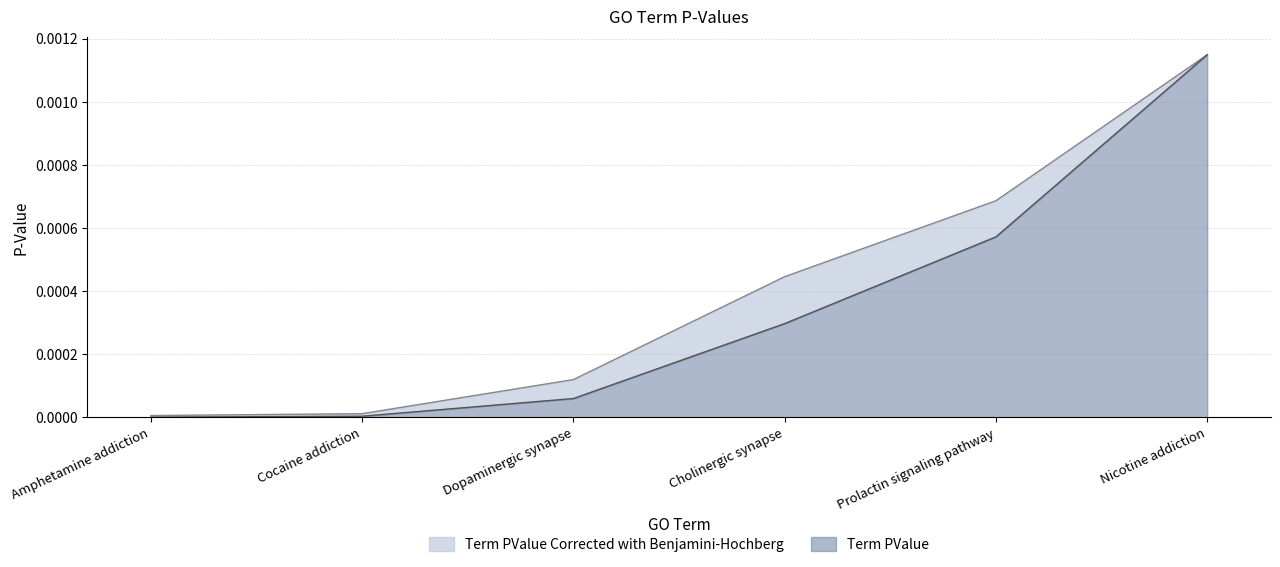

True or false: Term PValue and Term PValue Corrected with Benjamini-Hochberg cross at least once.

False